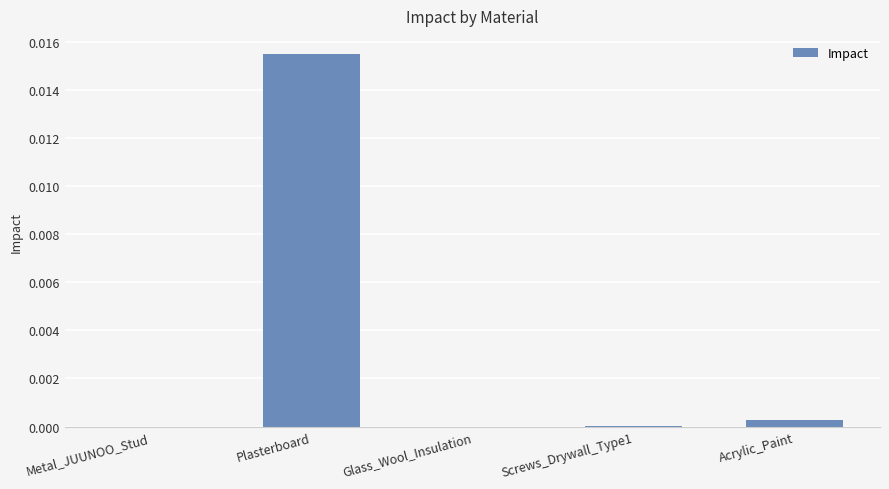

True or false: the data shows 0.0 at Metal_JUUNOO_Stud.

True